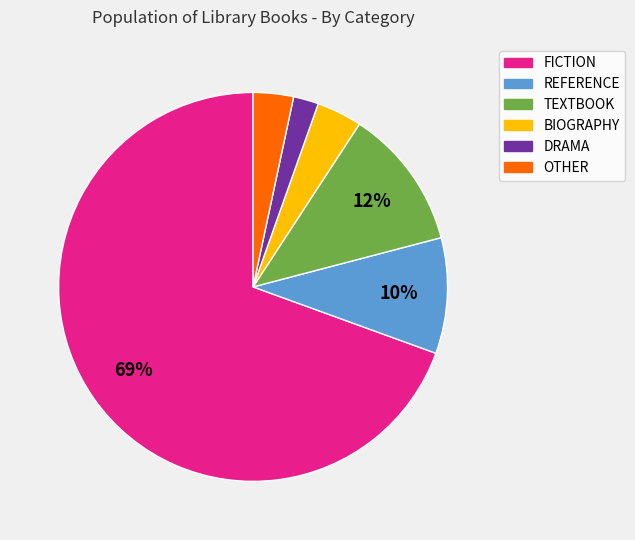

What percentage is the DRAMA slice, to the nearest percent?

2%